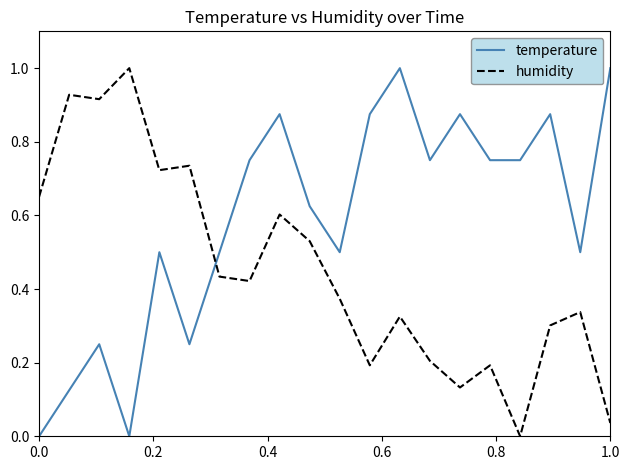

Which series has the largest total across all categories?

temperature